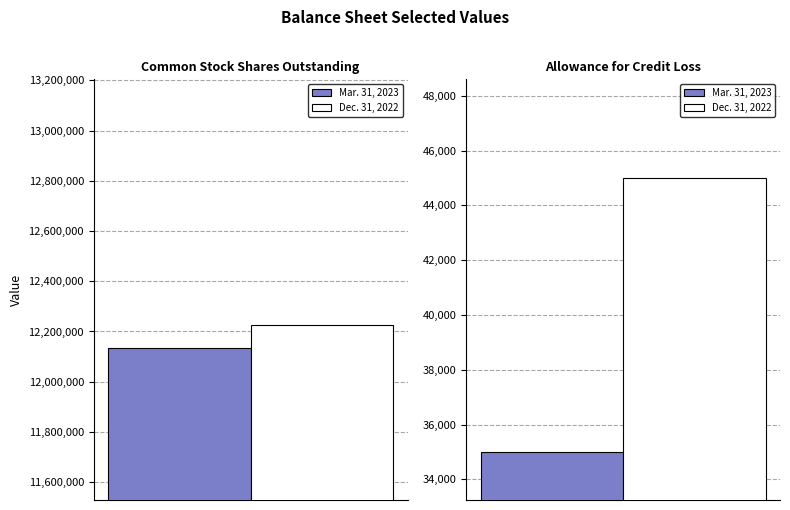

How many groups of bars are there?

2